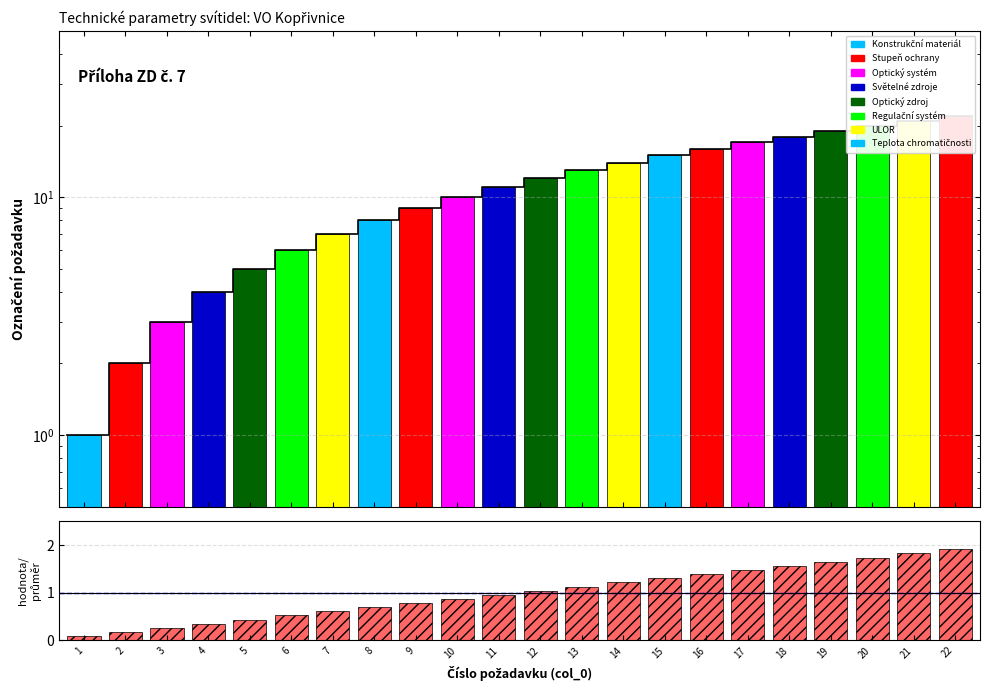

What is the smallest value displayed?

0.1